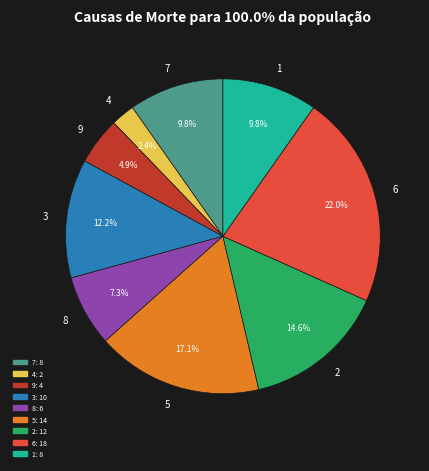

What is the total percentage of 1 and 3?

22.0%